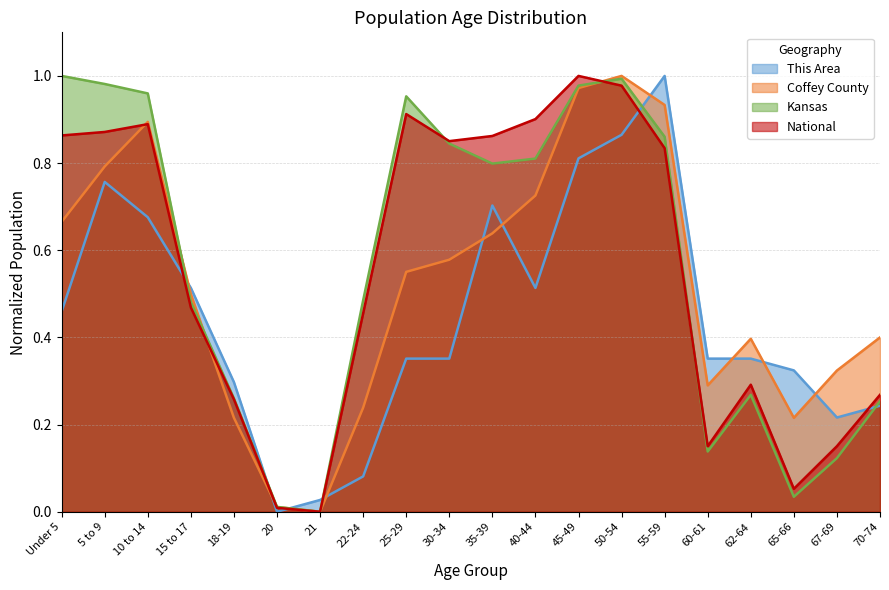

Does the chart have visible grid lines?

Yes